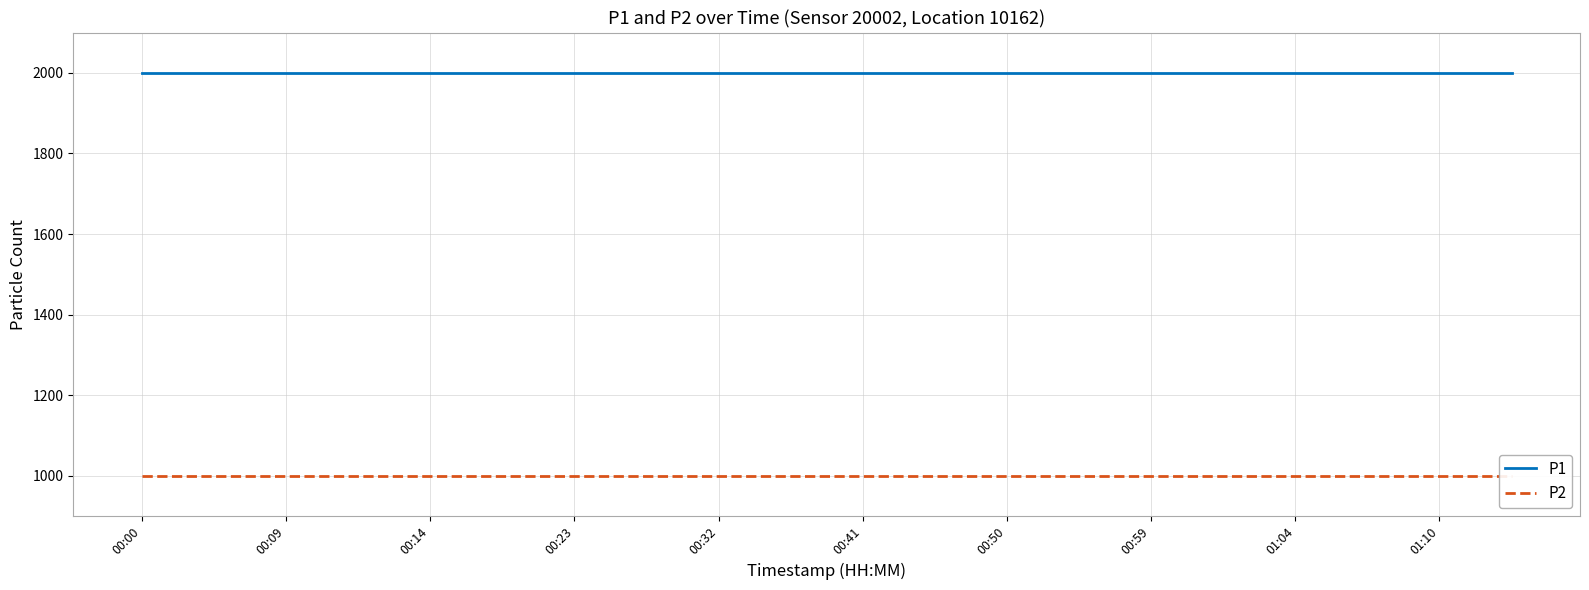

The P2 series shows 999.9 at 15. True or false?

True